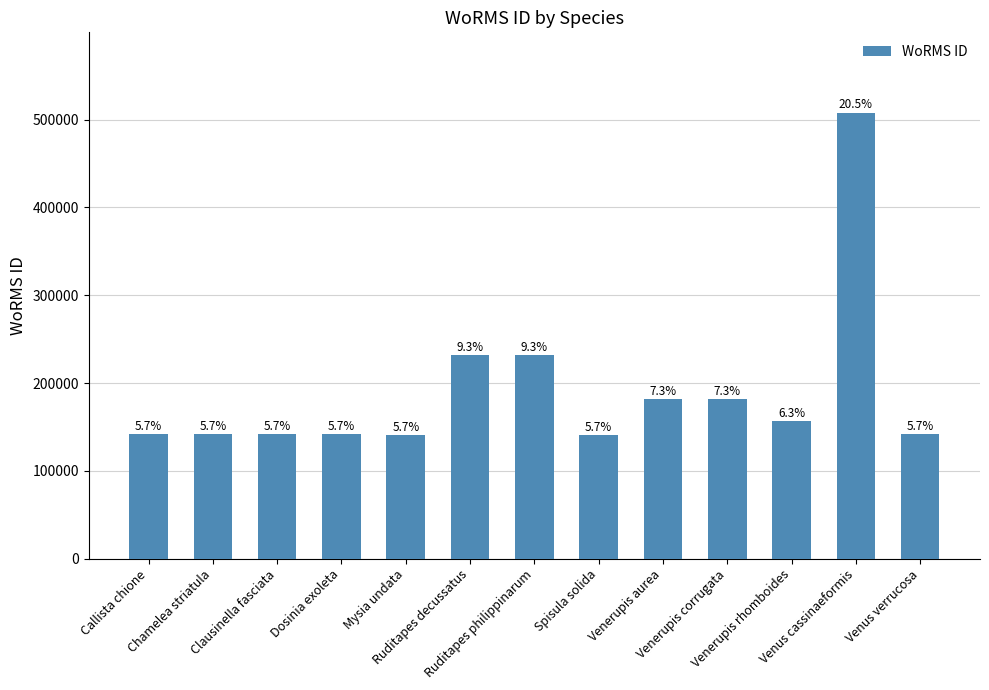

At which label is the value closest to 324143?

Ruditapes philippinarum